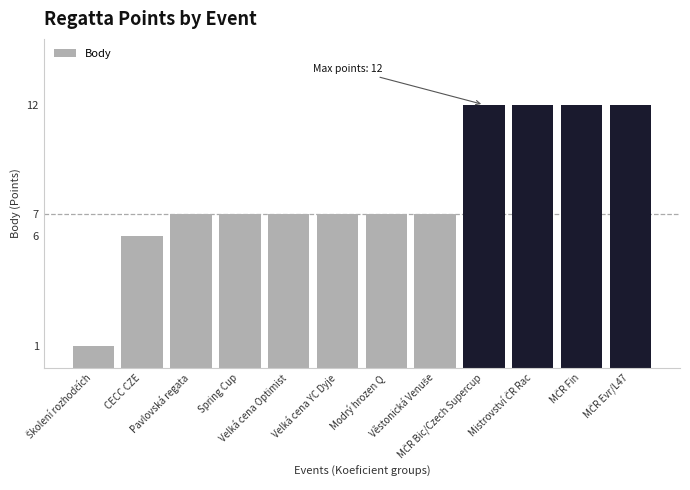

What is the value of the 3rd bar from the left?

7